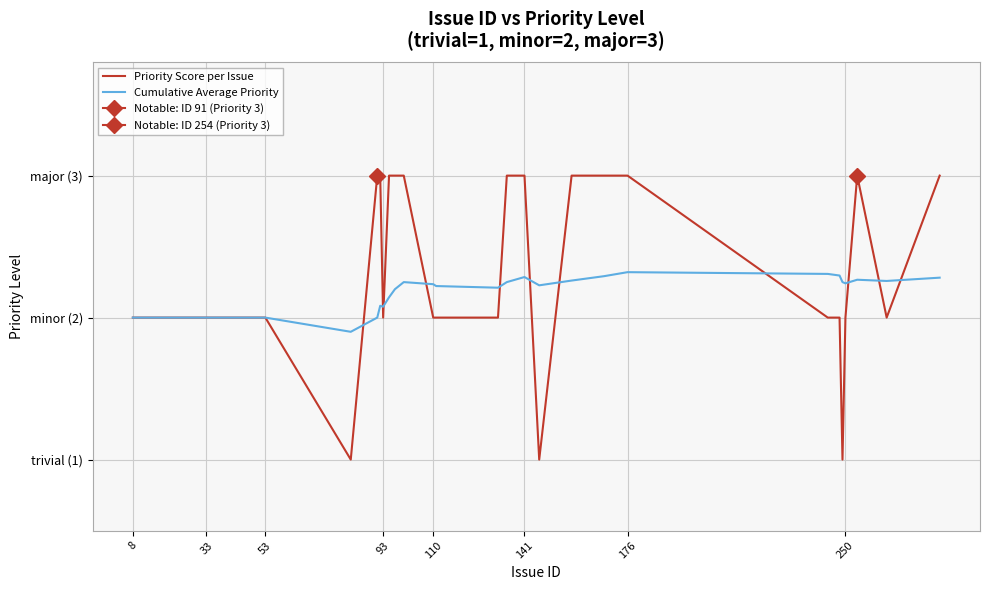

True or false: Priority Score per Issue has a value of 0.9 at 25.

False